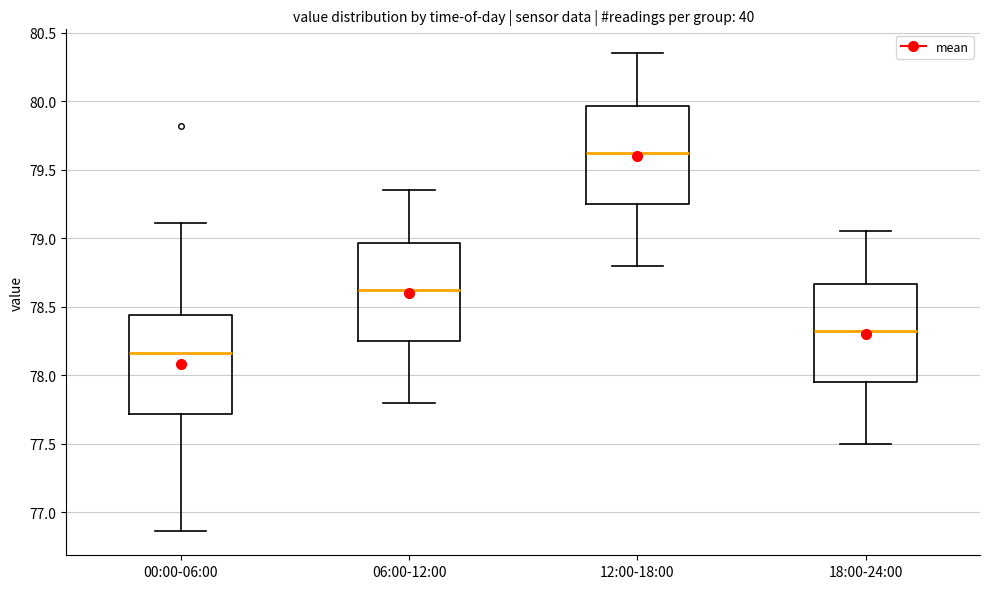

Reading left to right, transcribe this box plot: for each box, give where its median line is, the range the box spans, and where its two whiskers end, as read against the y-axis. The values are not printed on the chart, so give them approximately, as read against the axis.

00:00-06:00: median 78.15, box 77.70 to 78.45, whiskers 76.85 to 79.10
06:00-12:00: median 78.65, box 78.25 to 78.95, whiskers 77.80 to 79.35
12:00-18:00: median 79.65, box 79.25 to 79.95, whiskers 78.80 to 80.35
18:00-24:00: median 78.35, box 77.95 to 78.65, whiskers 77.50 to 79.05